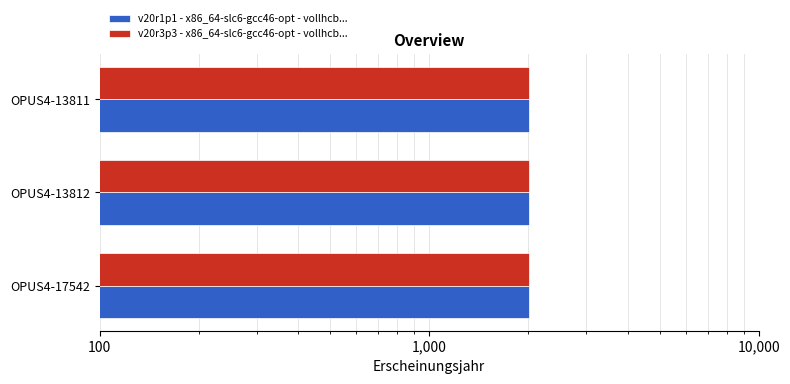

The v20r3p3 - x86_64-slc6-gcc46-opt - vollhcb... series shows 2005 at OPUS4-13811. True or false?

True